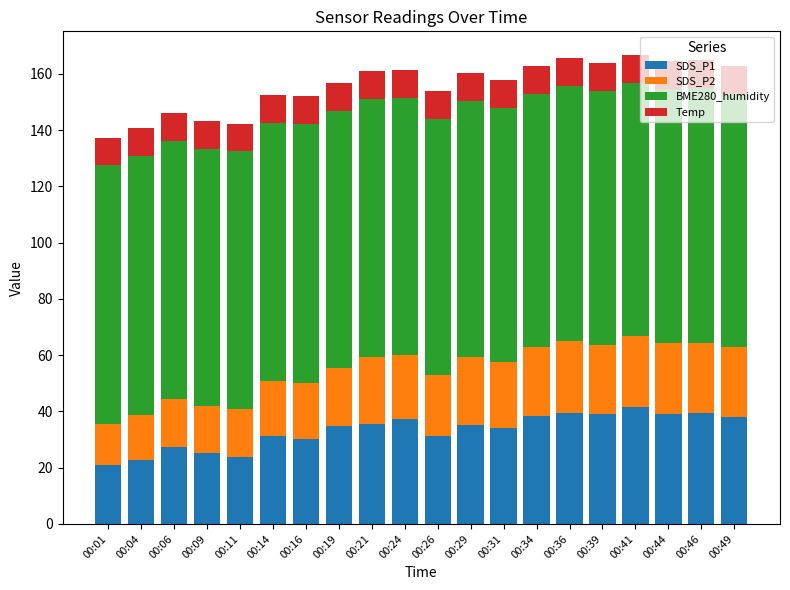

What is the maximum value for SDS_P1?

41.5